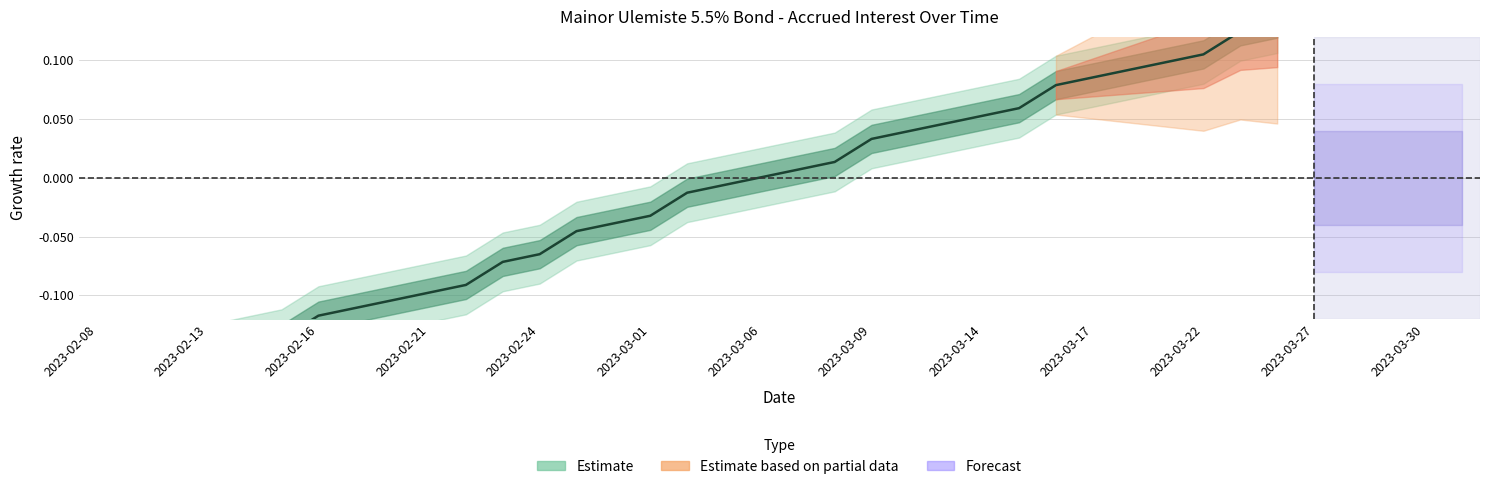

Reading right to left, transcribe all the data shown in this chart.

0.1	0.1	0.1	0.1	0.1	0.1	0.1	0.1	0.1	0.0	0.0	0.0	0.0	0.0	0.0	-0.0	-0.0	-0.0	-0.0	-0.0	-0.1	-0.1	-0.1	-0.1	-0.1	-0.1	-0.1	-0.1	-0.1	-0.2	-0.2	-0.2	-0.2